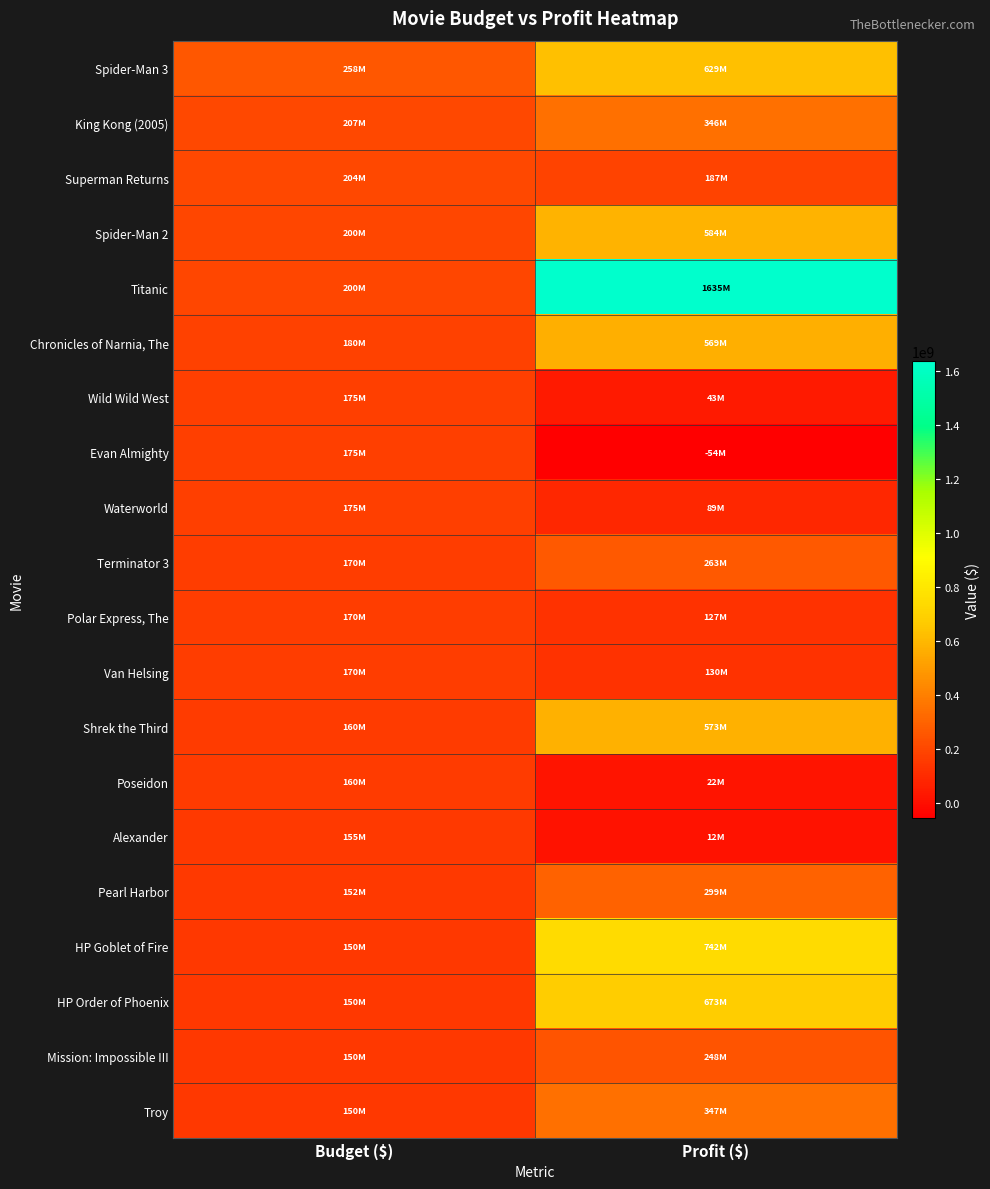

Reading left to right, transcribe all the data shown in this chart.

Spider-Man 3: Budget ($)=258000000	Profit ($)=629436184
King Kong (2005): Budget ($)=207000000	Profit ($)=346080025
Superman Returns: Budget ($)=204000000	Profit ($)=187081192
Spider-Man 2: Budget ($)=200000000	Profit ($)=584024485
Titanic: Budget ($)=200000000	Profit ($)=1635400000
Chronicles of Narnia, The: Budget ($)=180000000	Profit ($)=568806957
Wild Wild West: Budget ($)=175000000	Profit ($)=42700000
Evan Almighty: Budget ($)=175000000	Profit ($)=-54301110
Waterworld: Budget ($)=175000000	Profit ($)=89246220
Terminator 3: Budget ($)=170000000	Profit ($)=263058296
Polar Express, The: Budget ($)=170000000	Profit ($)=126596043
Van Helsing: Budget ($)=170000000	Profit ($)=130150546
Shrek the Third: Budget ($)=160000000	Profit ($)=573012359
Poseidon: Budget ($)=160000000	Profit ($)=21674817
Alexander: Budget ($)=155000000	Profit ($)=12297191
Pearl Harbor: Budget ($)=151500000	Profit ($)=299000000
HP Goblet of Fire: Budget ($)=150000000	Profit ($)=742213036
HP Order of Phoenix: Budget ($)=150000000	Profit ($)=672828538
Mission: Impossible III: Budget ($)=150000000	Profit ($)=247501348
Troy: Budget ($)=150000000	Profit ($)=347298577